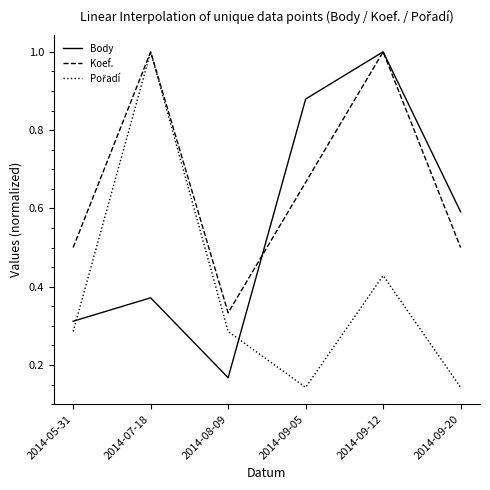

How many interior local peaks does the Body series have?

2